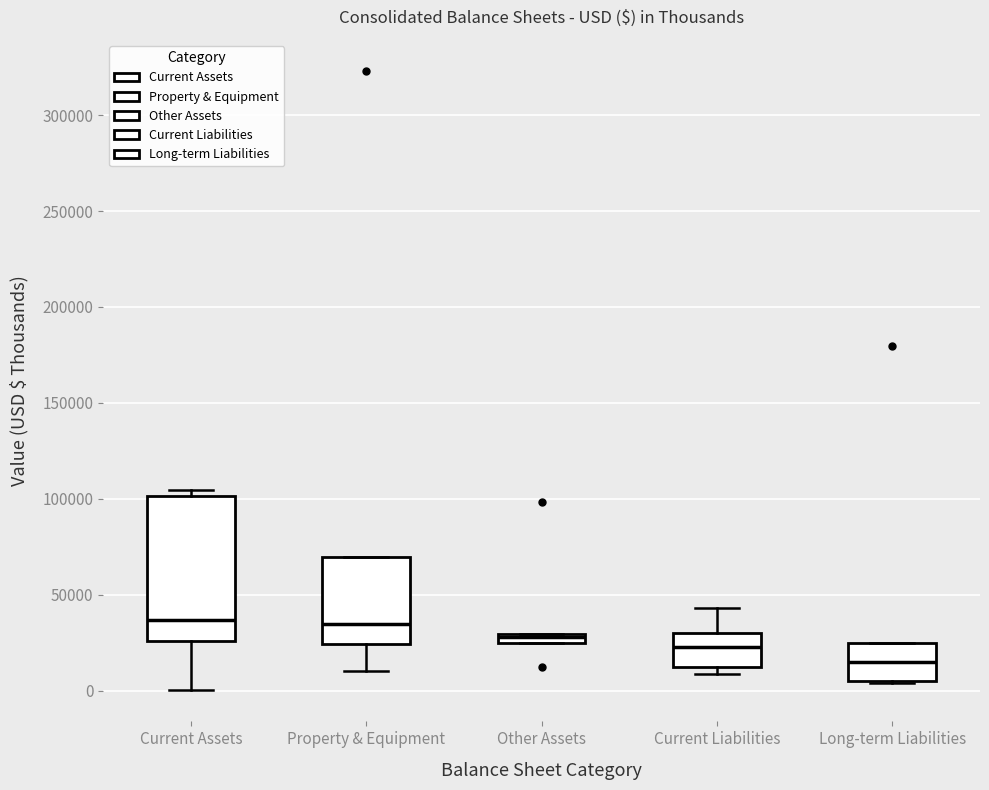

Which box is the tallest, from its lower edge to its upper edge?

Current Assets